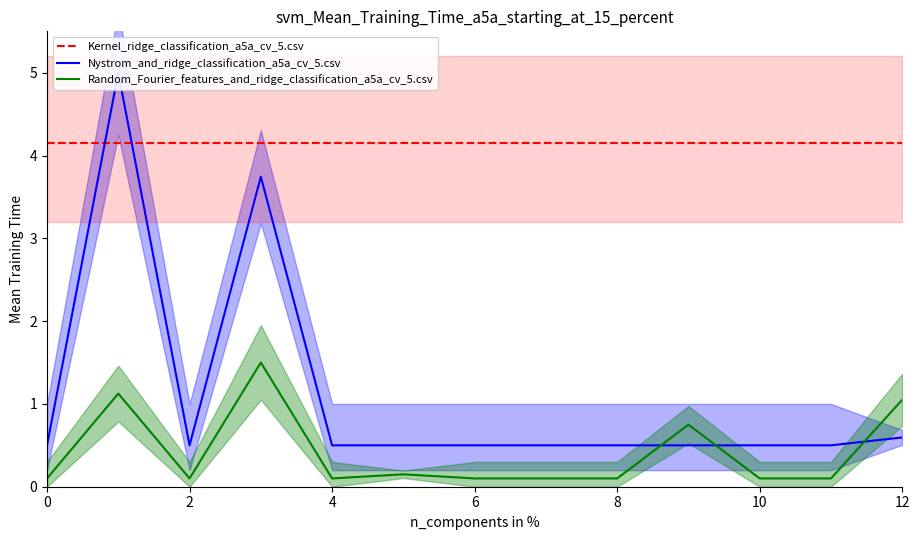

The Random_Fourier_features_and_ridge_classification_a5a_cv_5.csv series shows 0.1 at 10. True or false?

True